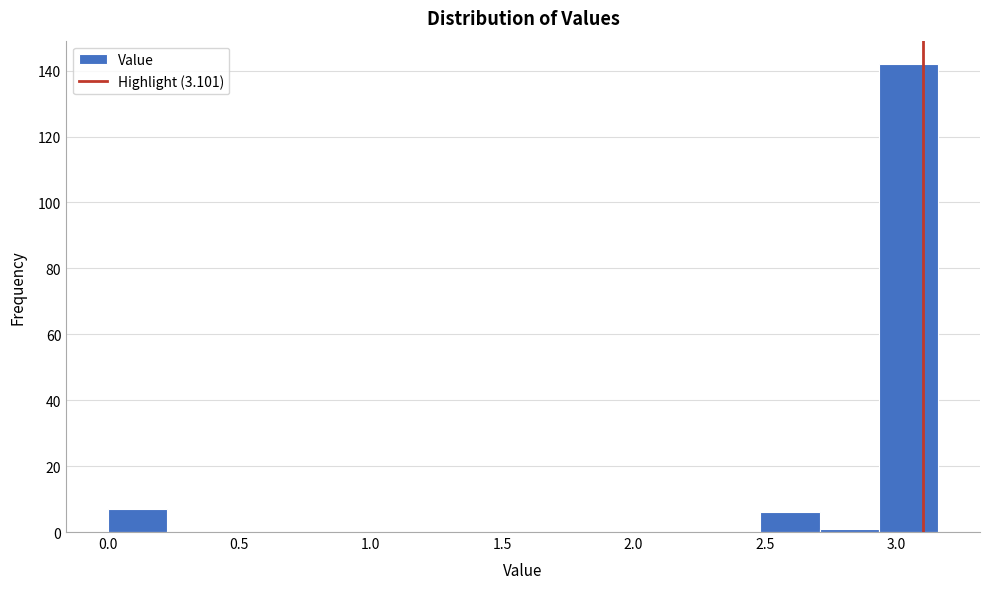

Reading left to right, transcribe this chart: for each bar, give the range it covers on the x-axis and its height. Neither the bar edges nor the heights are printed on the chart, so give them approximately, as read against the axes.

0.00 to 0.25: 8
0.25 to 0.45: 0
0.45 to 0.70: 0
0.70 to 0.90: 0
0.90 to 1.15: 0
1.15 to 1.35: 0
1.35 to 1.60: 0
1.60 to 1.80: 0
1.80 to 2.05: 0
2.05 to 2.25: 0
2.25 to 2.50: 0
2.50 to 2.70: 6
2.70 to 2.95: under 2
2.95 to 3.15: 142